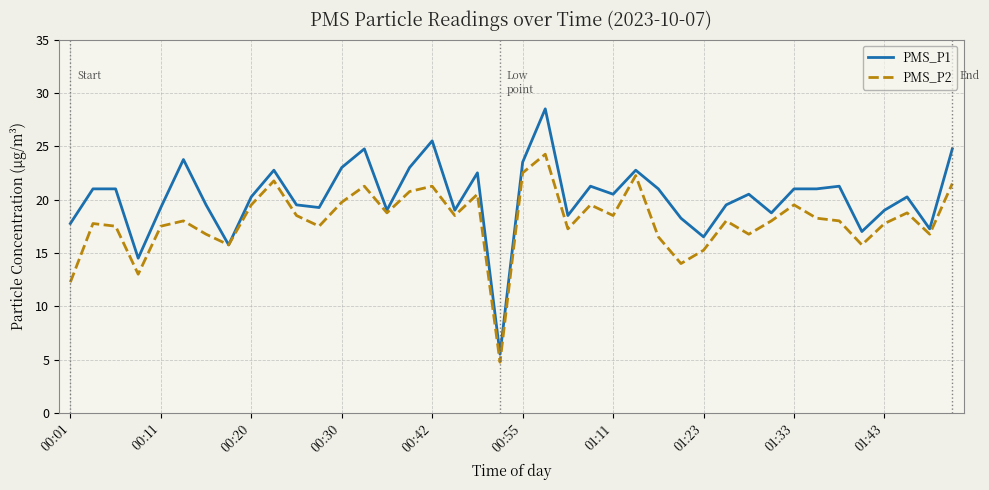

Which series has the largest range (max minus min)?

PMS_P1